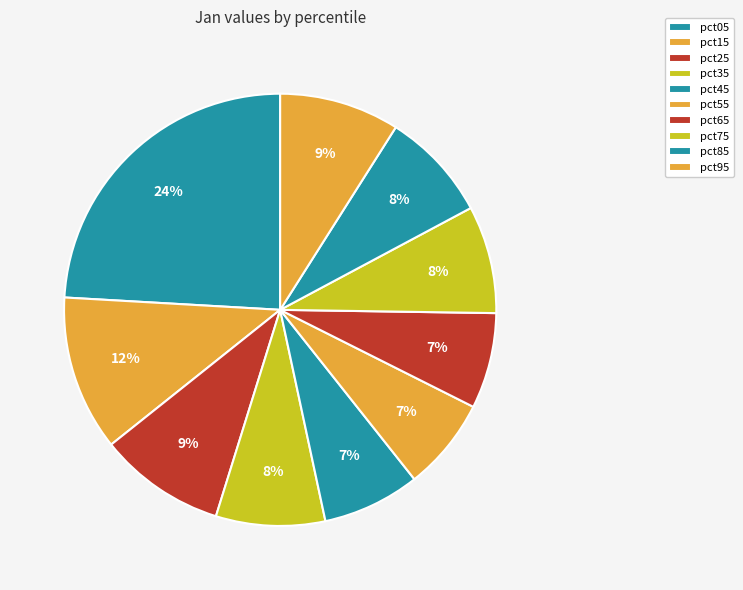

Approximately how many times larger is the value at pct75 compared to pct05?

0.3